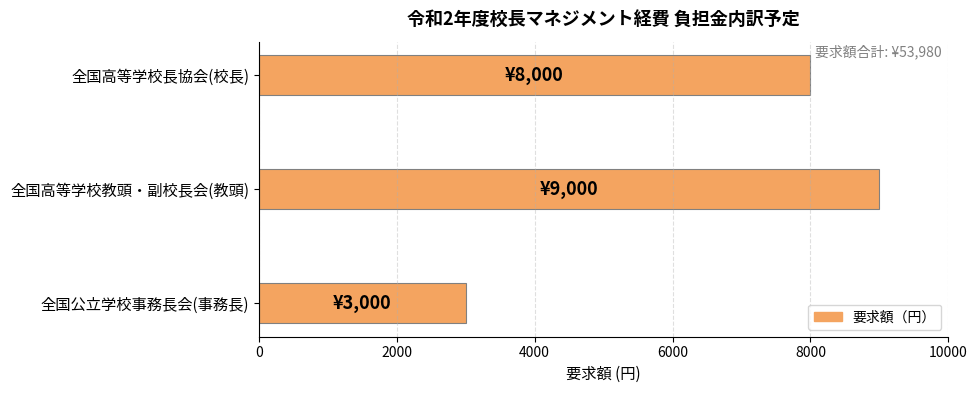

True or false: the data shows 1956 at 全国高等学校教頭・副校長会(教頭).

False